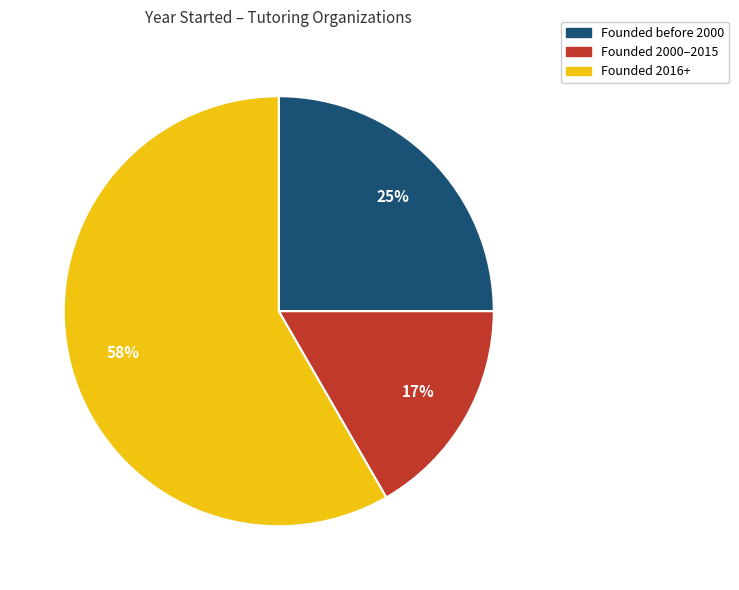

What percentage is the Founded before 2000 slice, to the nearest percent?

25%